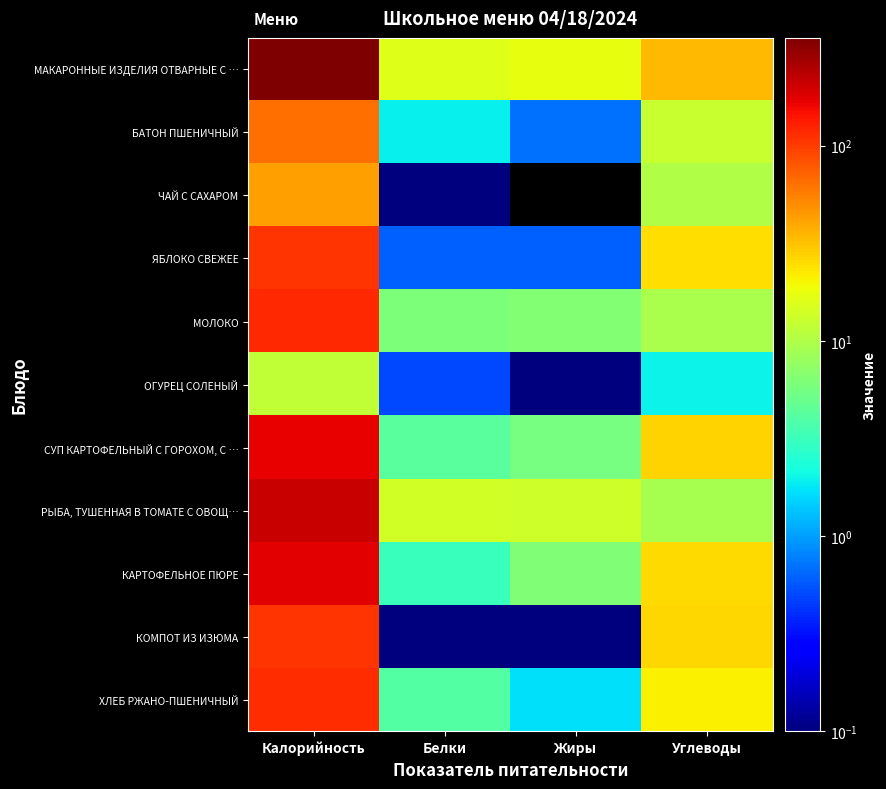

At how many categories does at least one series exceed 8?

4